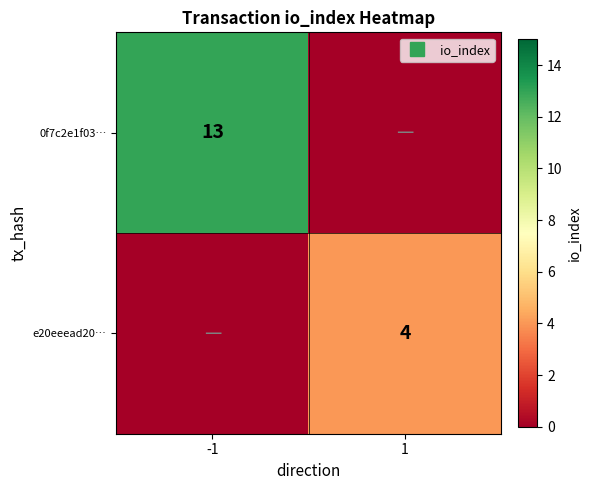

Where is 0f7c2e1f03… nearest to the value 6?

1